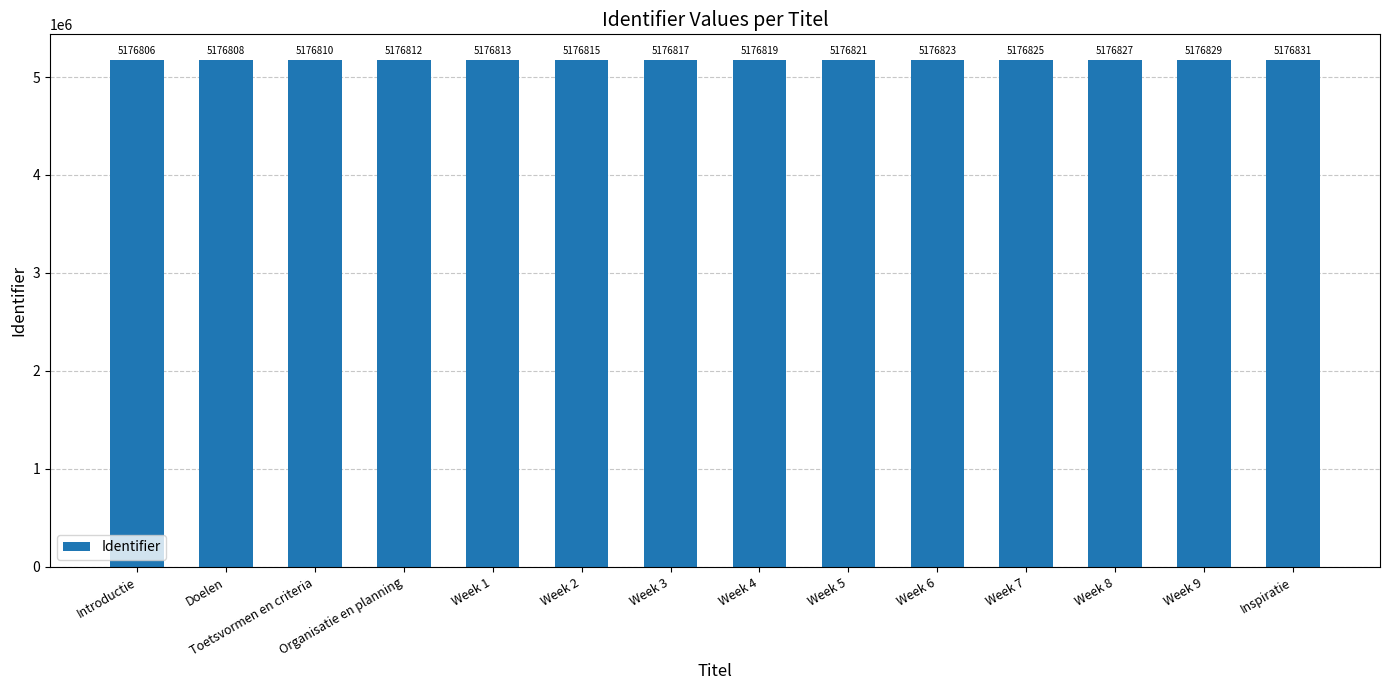

What is the label of the 11th bar from the right?

Organisatie en planning